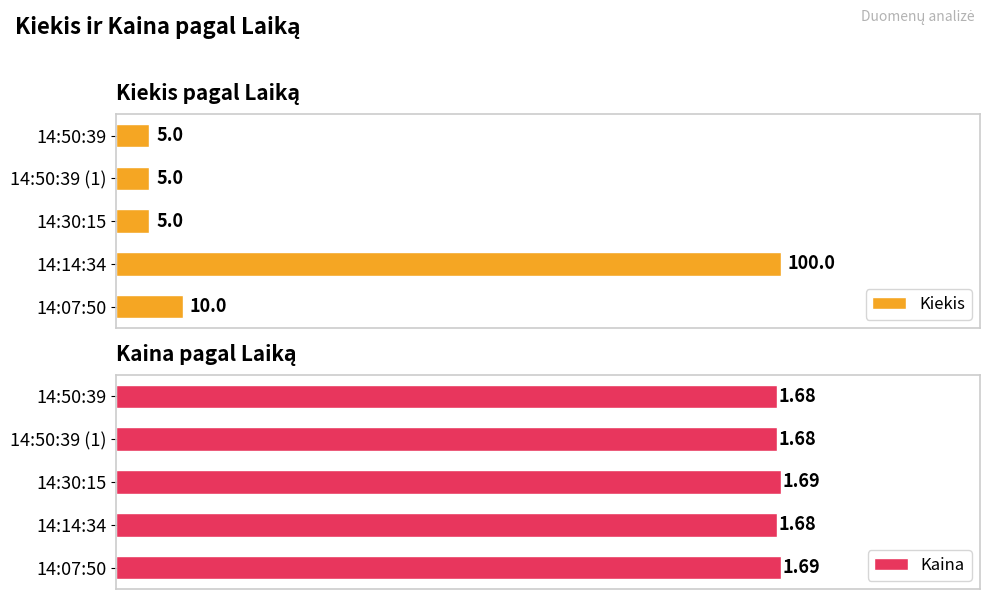

What is the value of the Kiekis bar at the 5th from the left?

10.0